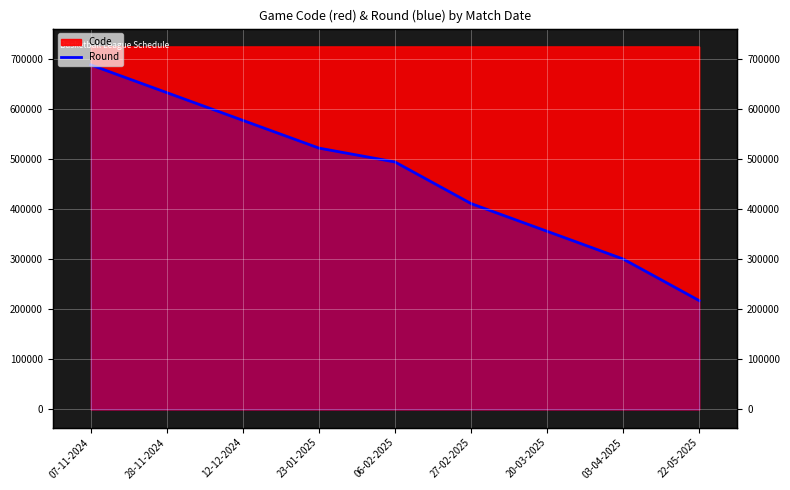

List the labels in order of value, largest first.

07-11-2024, 28-11-2024, 12-12-2024, 23-01-2025, 06-02-2025, 27-02-2025, 20-03-2025, 03-04-2025, 22-05-2025